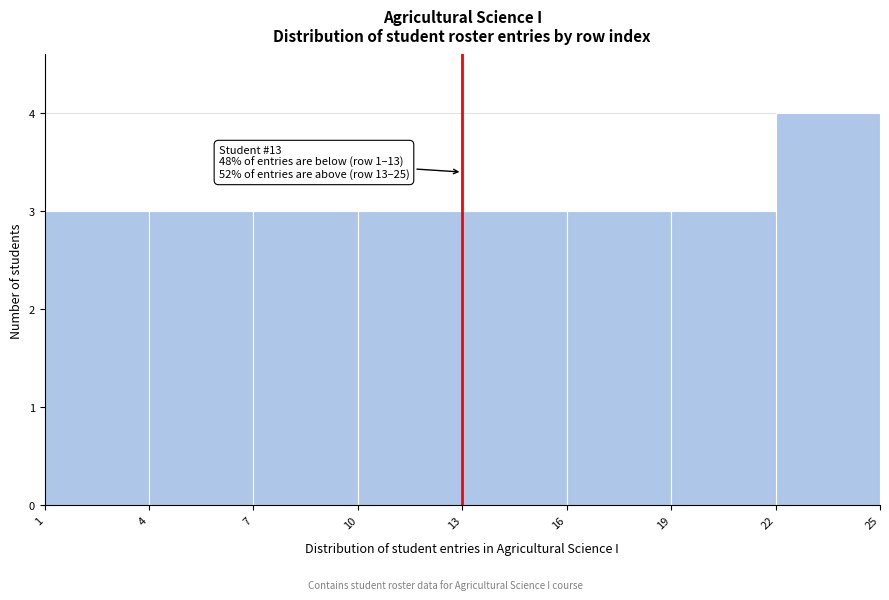

Which range on the x-axis has the tallest bar?

22 to 25